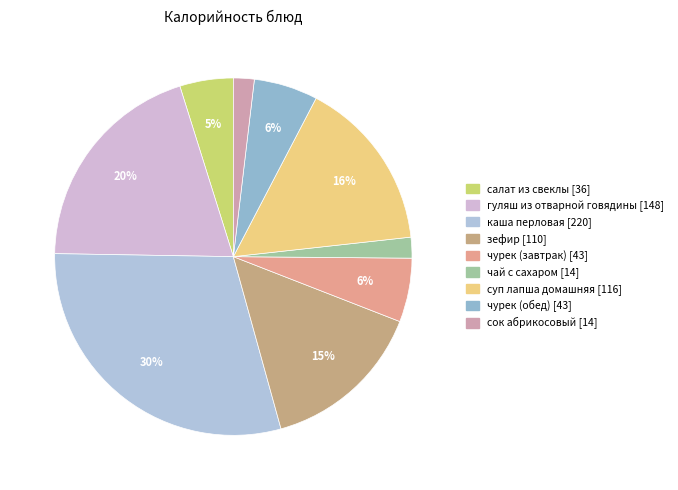

True or false: чурек (завтрак) accounts for 6% of the total.

True